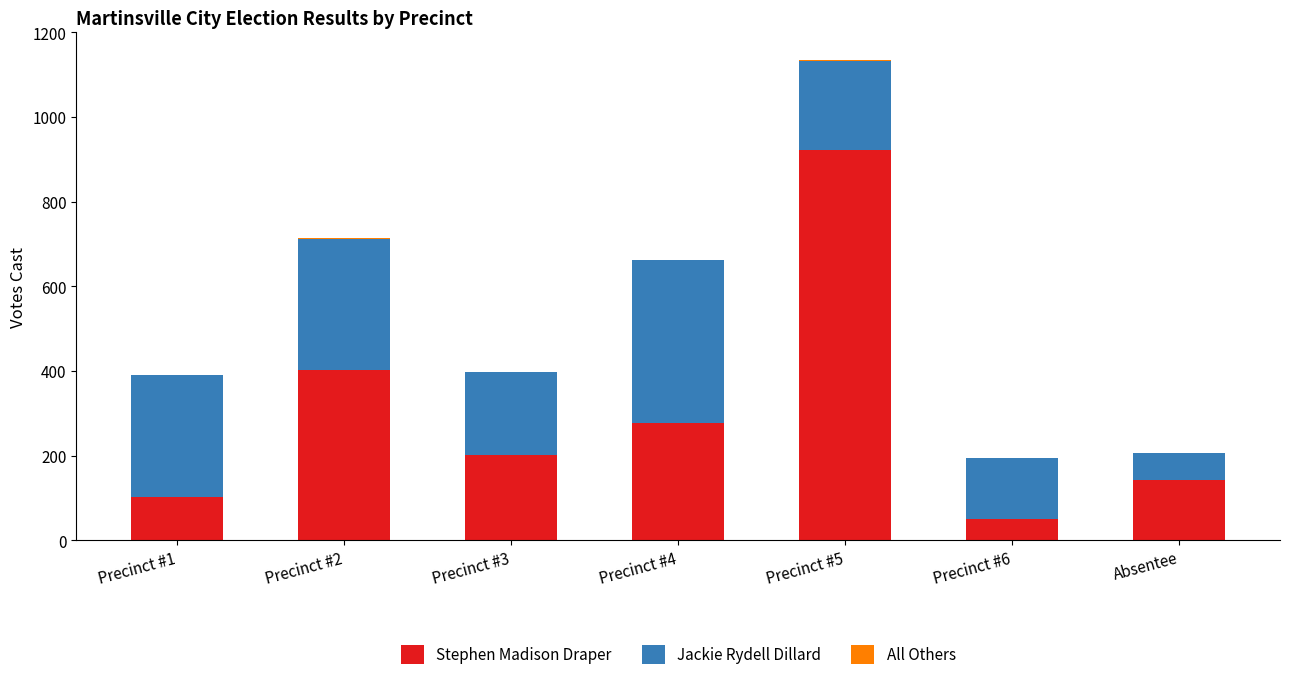

What is the highest value of the Stephen Madison Draper series?

921